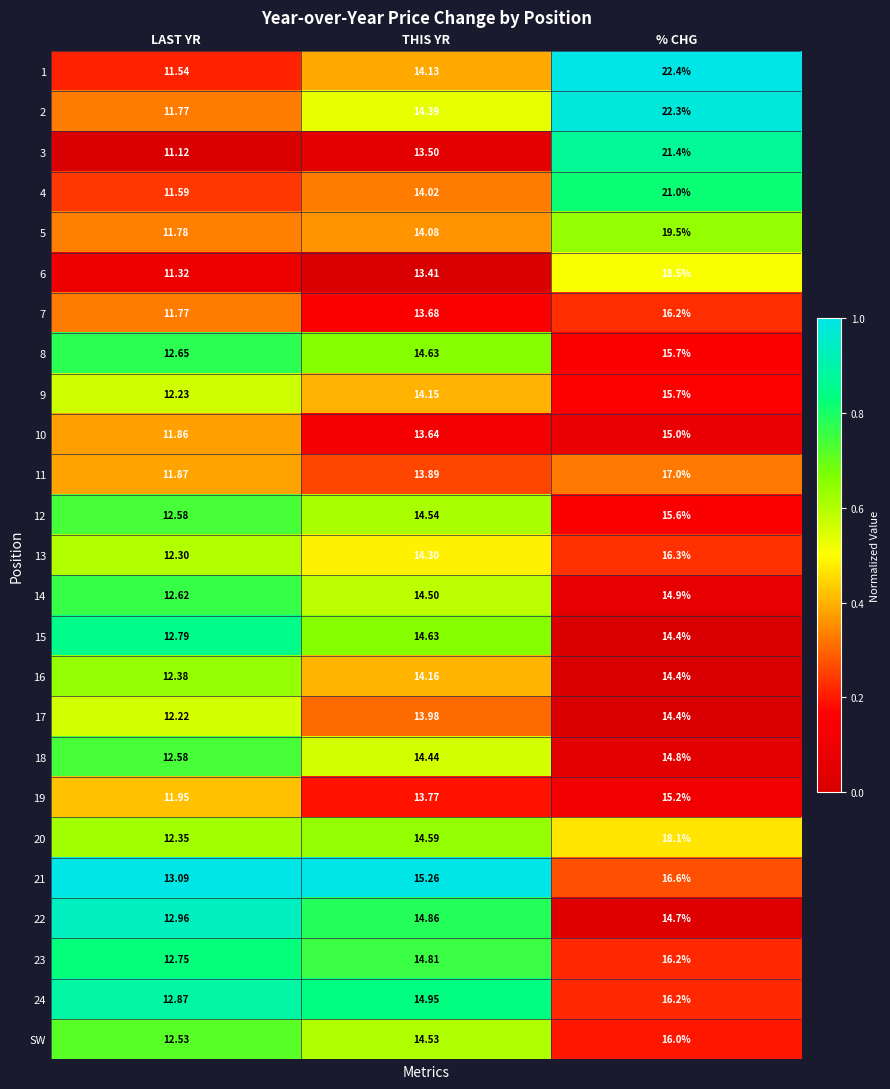

Where does the 24 series first go above 14?

THIS YR